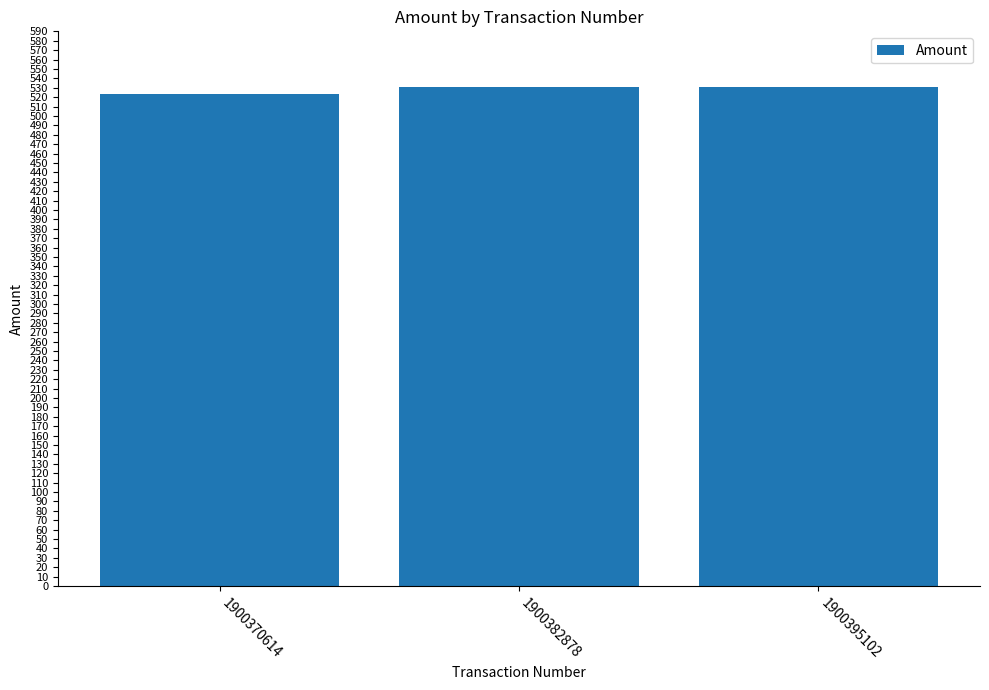

At which category does the chart reach its minimum across all series?

1900370614